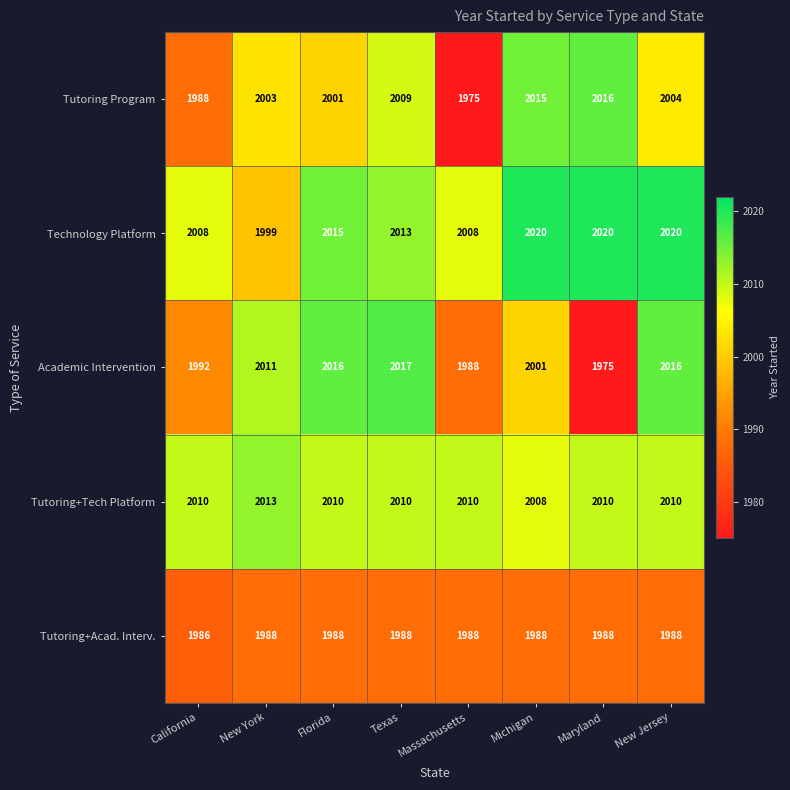

Rank the series by their maximum value, from lowest to highest.

Tutoring+Acad. Interv., Tutoring+Tech Platform, Tutoring Program, Academic Intervention, Technology Platform